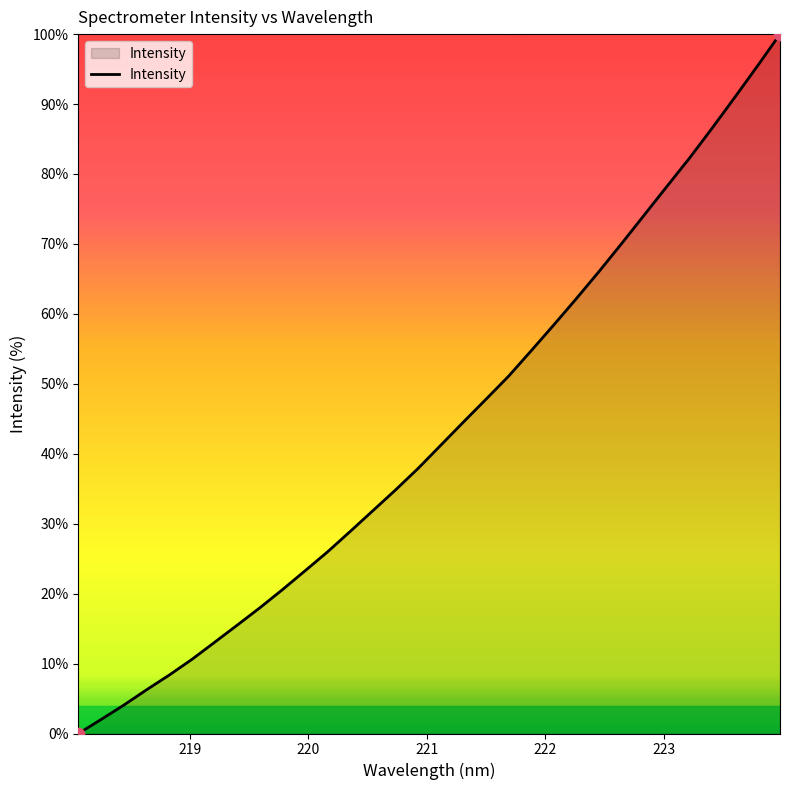

What is the maximum value shown in the chart?

100.0